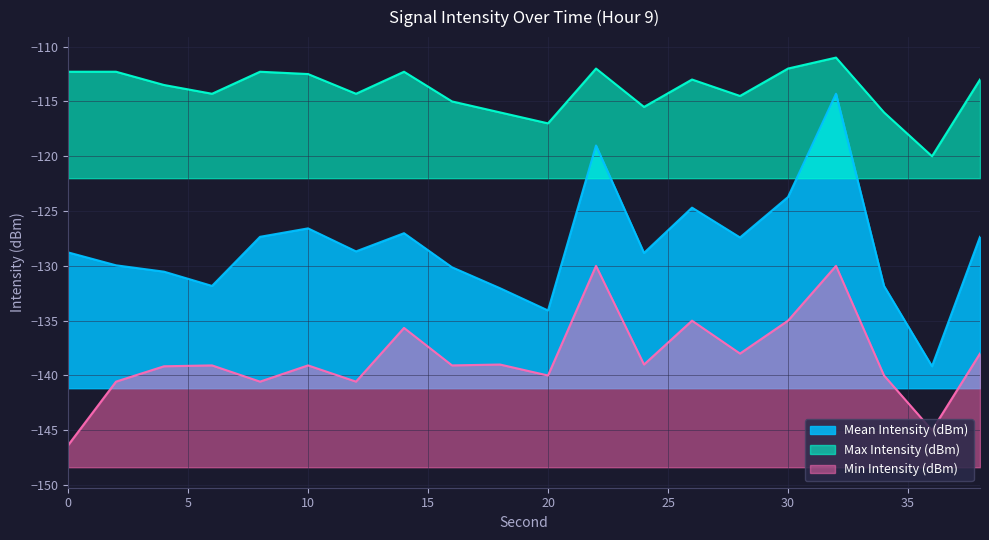

True or false: Min Intensity (dBm) has more than 2 interior local peaks.

True